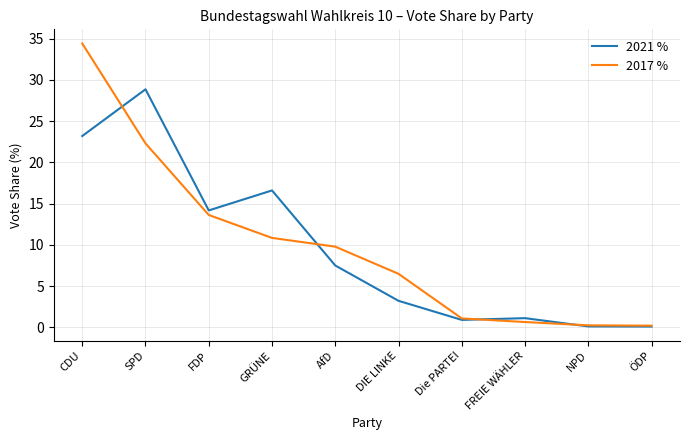

The 2021 % series shows 0.1 at NPD. True or false?

True